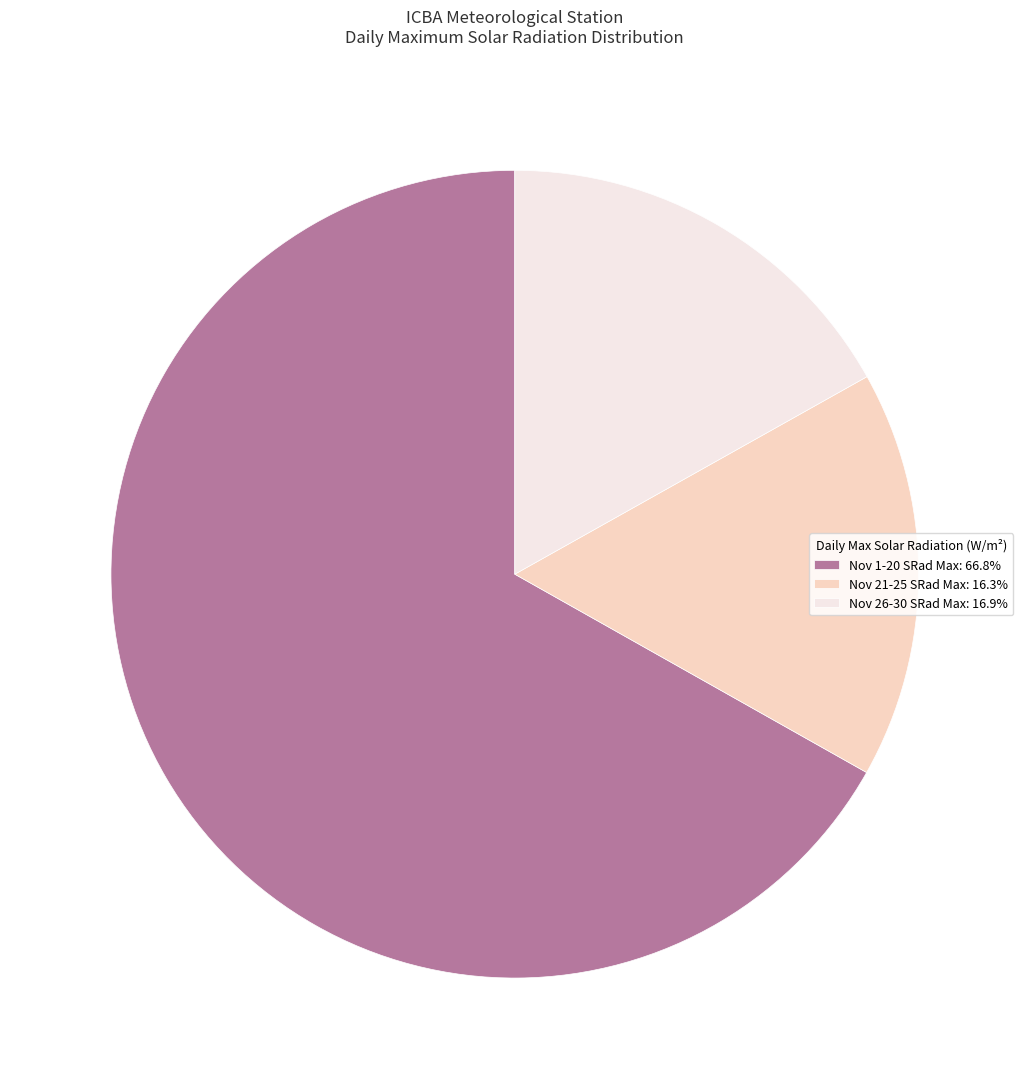

Does Nov 1-20 SRad Max: 66.8% represent more than half of the total?

Yes